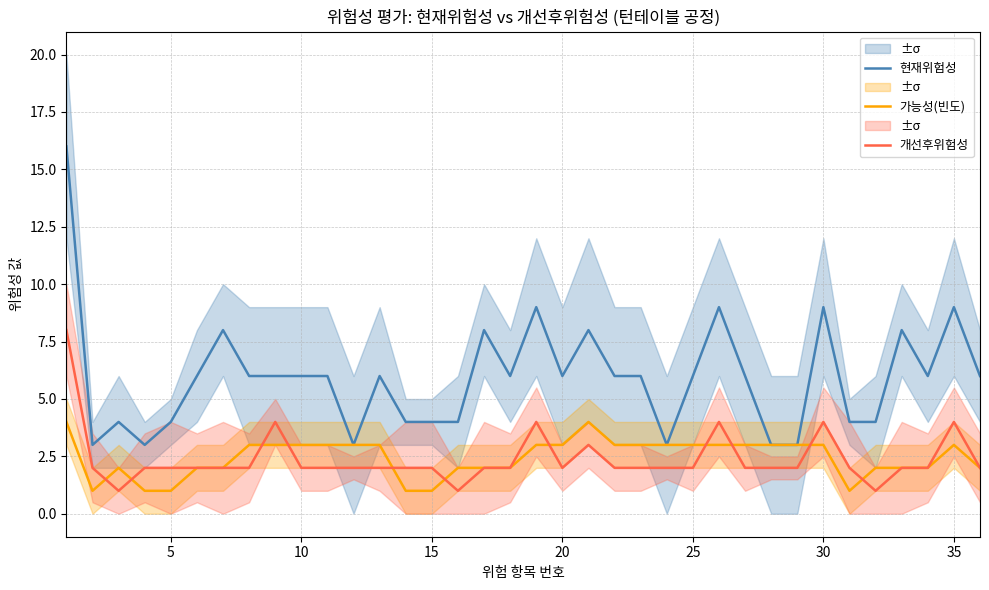

How many times do 가능성(빈도) and 개선후위험성 cross each other?

11